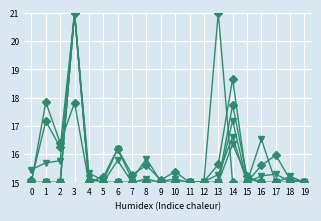

How many data points does each series have?

20